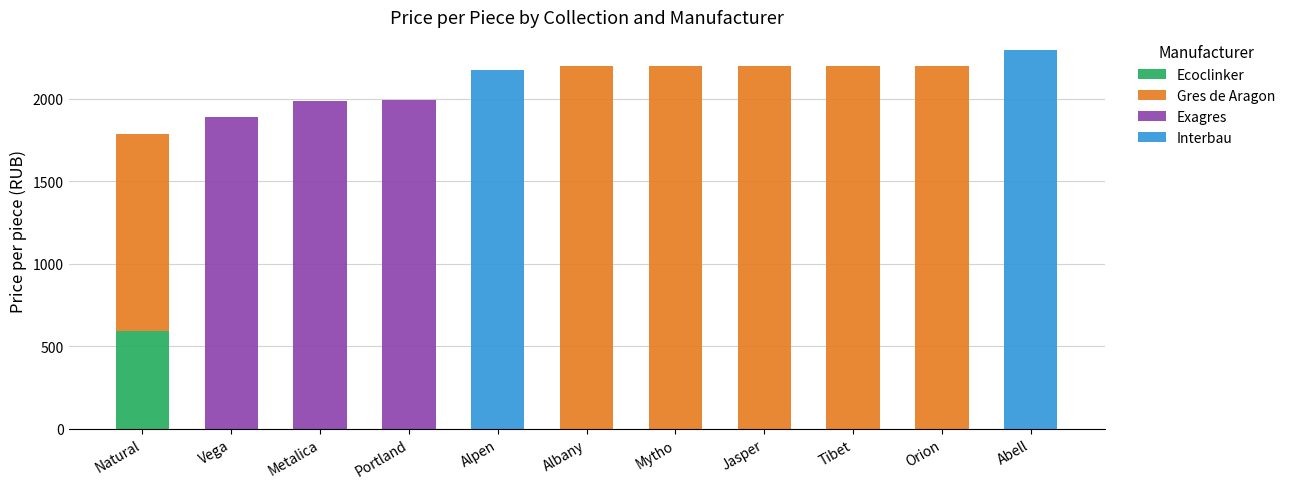

The Ecoclinker series shows 0 at Mytho. True or false?

True